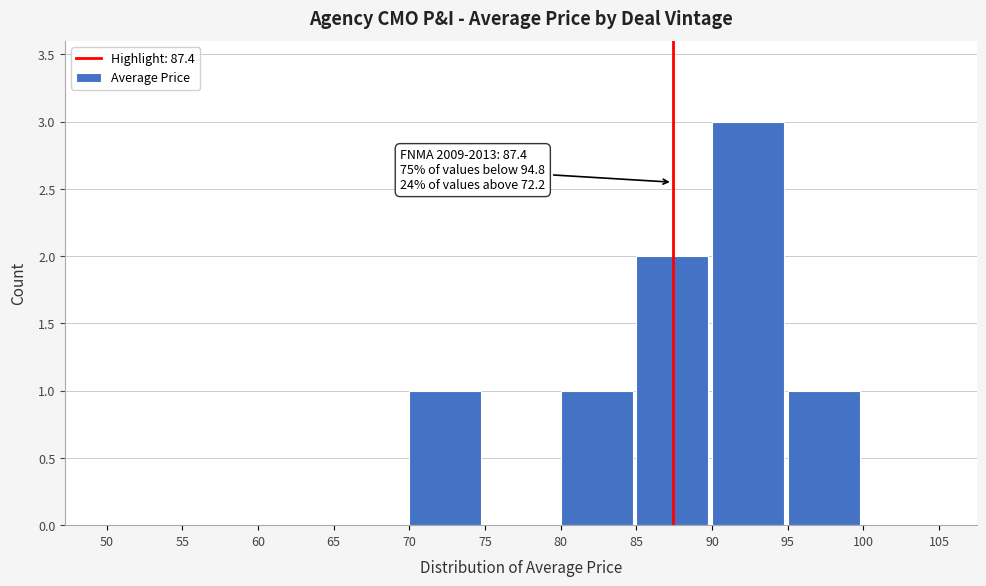

Over which range of the x-axis is the bar tallest?

90 to 95